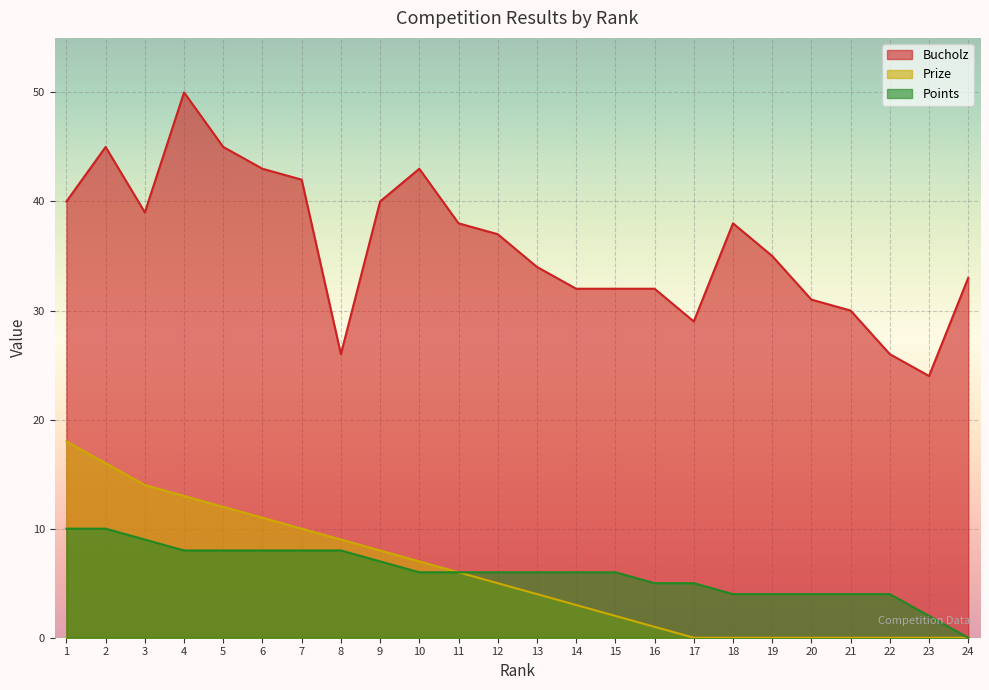

The value of Prize at 20 is -11. True or false?

False